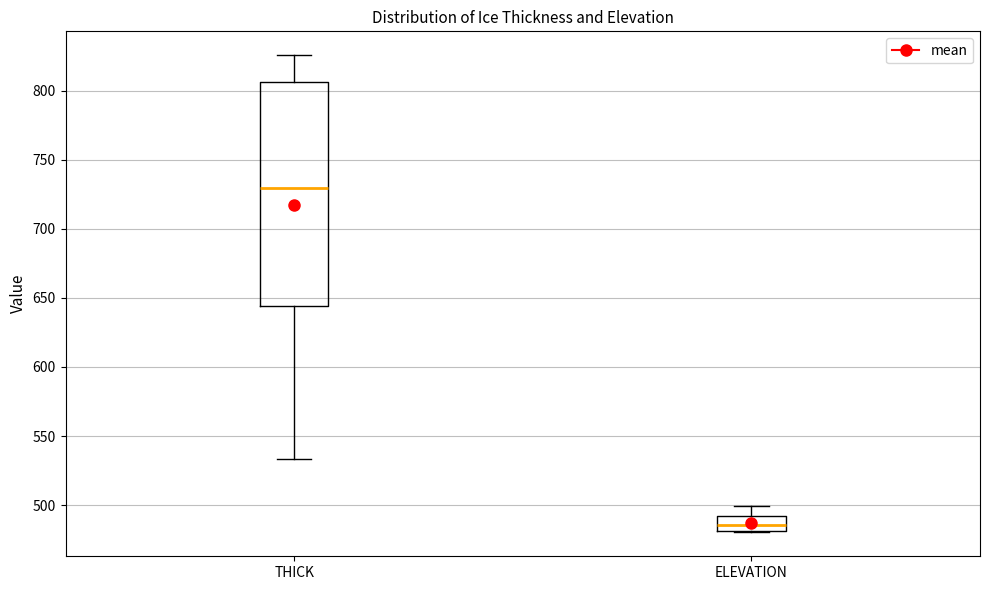

Reading left to right, read every box against the y-axis: the position of its median line, the range the box covers, and the ends of its whiskers. The values are not printed on the chart, so give them approximately, as read against the axis.

THICK: median 730, box 645 to 805, whiskers 535 to 825
ELEVATION: median 485, box 480 to 490, whiskers 480 to 500